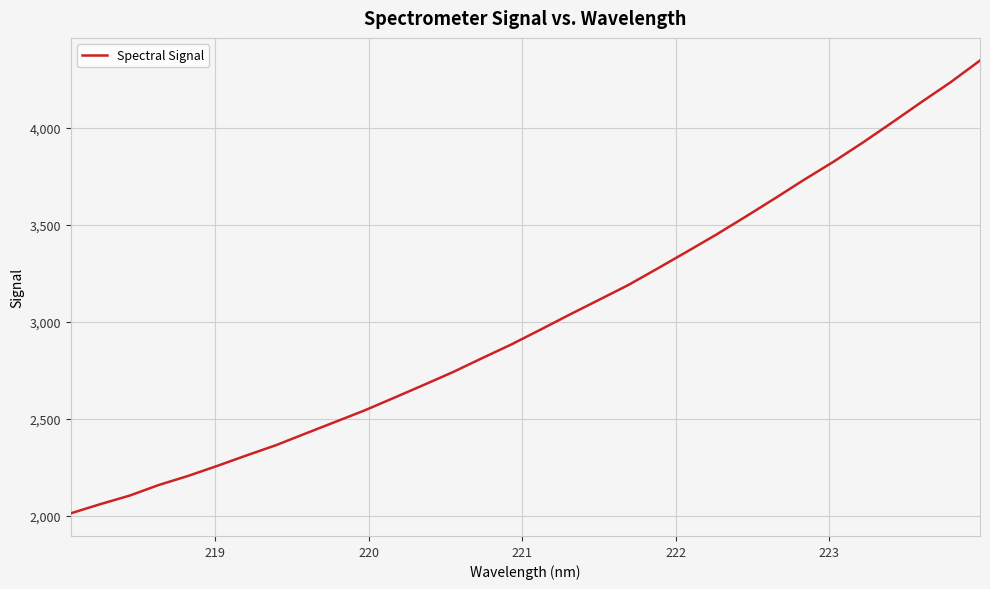

What is the difference between the maximum and minimum values?

2331.9